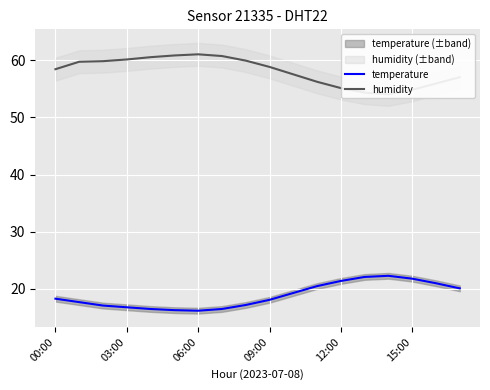

What position from the right is 14?

4